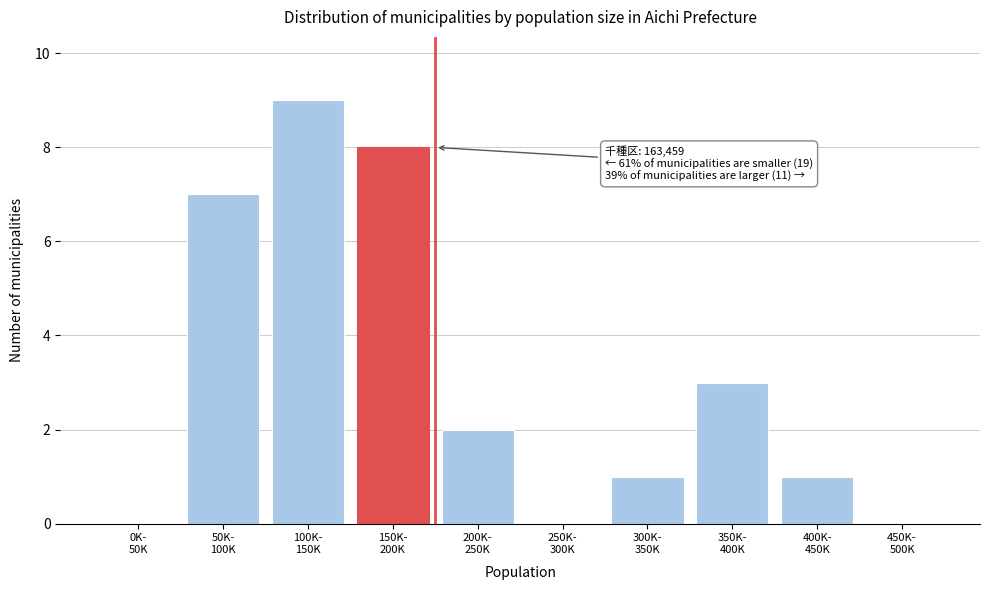

What is the sum of all values?

31